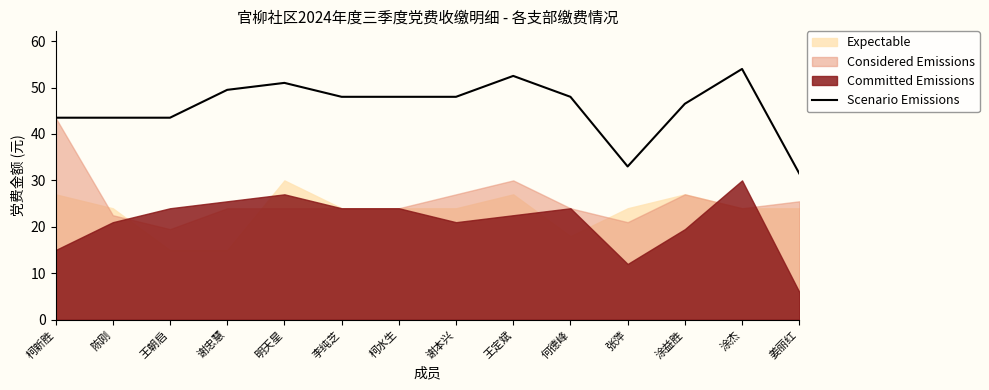

The value at 何德峰 is 66.0. True or false?

False